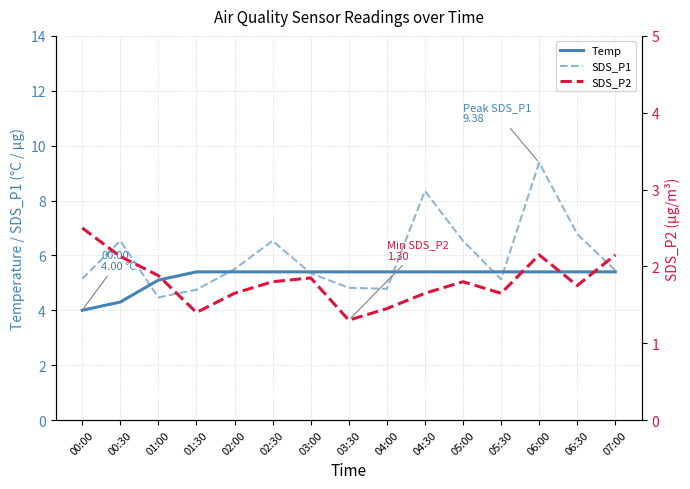

Which series has the largest total across all categories?

SDS_P1